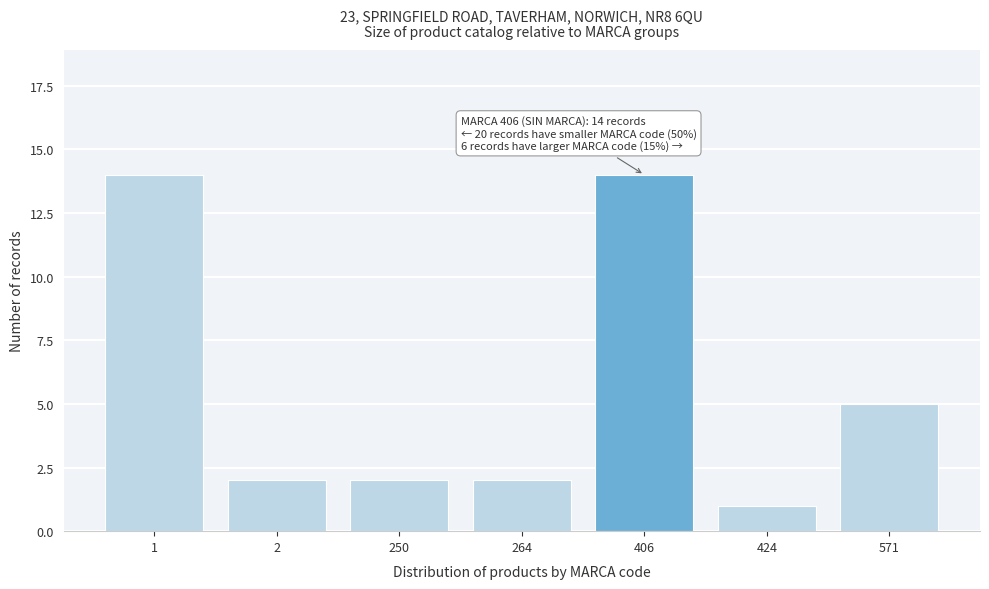

Reading right to left, transcribe all the data shown in this chart.

571=5	424=1	406=14	264=2	250=2	2=2	1=14